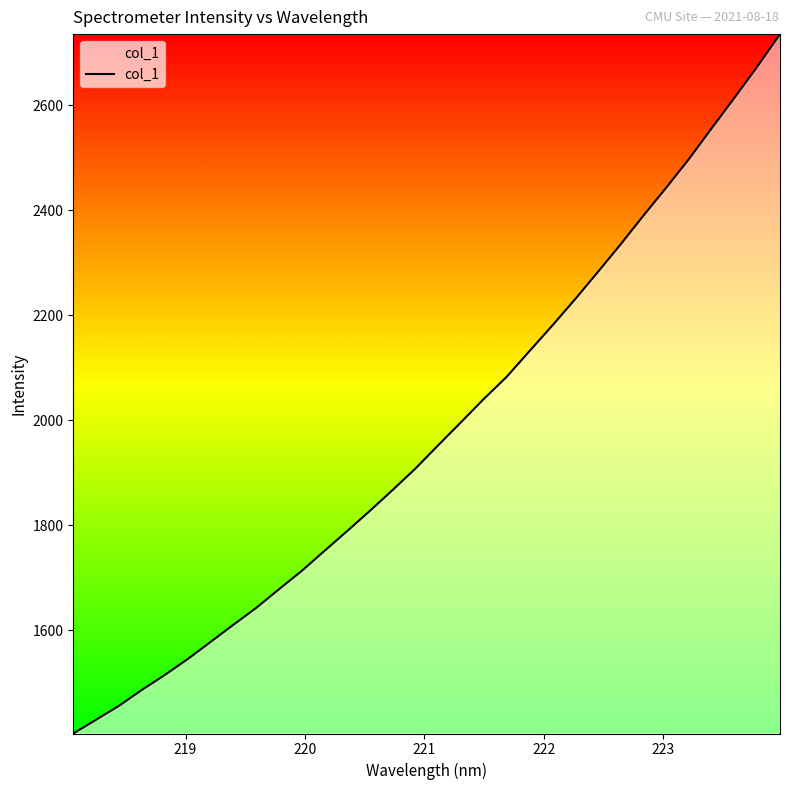

What is the difference between the maximum and minimum values?

1333.2